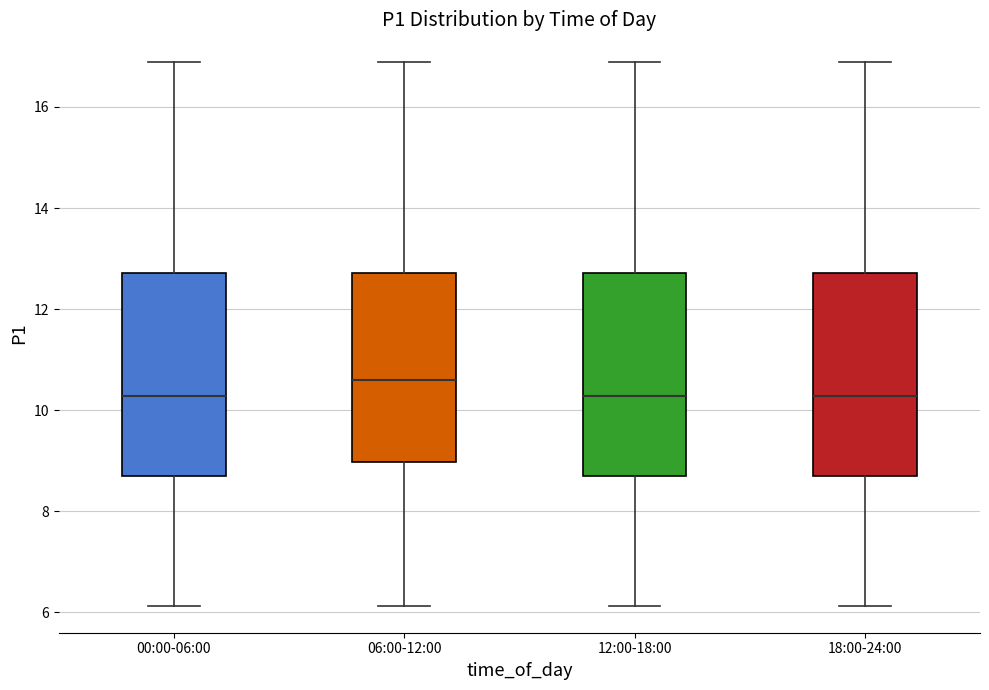

Reading left to right, transcribe this box plot: for each box, give where its median line is, the range the box spans, and where its two whiskers end, as read against the y-axis. The values are not printed on the chart, so give them approximately, as read against the axis.

00:00-06:00: median 10.2, box 8.6 to 12.8, whiskers 6.2 to 17.0
06:00-12:00: median 10.6, box 9.0 to 12.8, whiskers 6.2 to 17.0
12:00-18:00: median 10.2, box 8.6 to 12.8, whiskers 6.2 to 17.0
18:00-24:00: median 10.2, box 8.6 to 12.8, whiskers 6.2 to 17.0